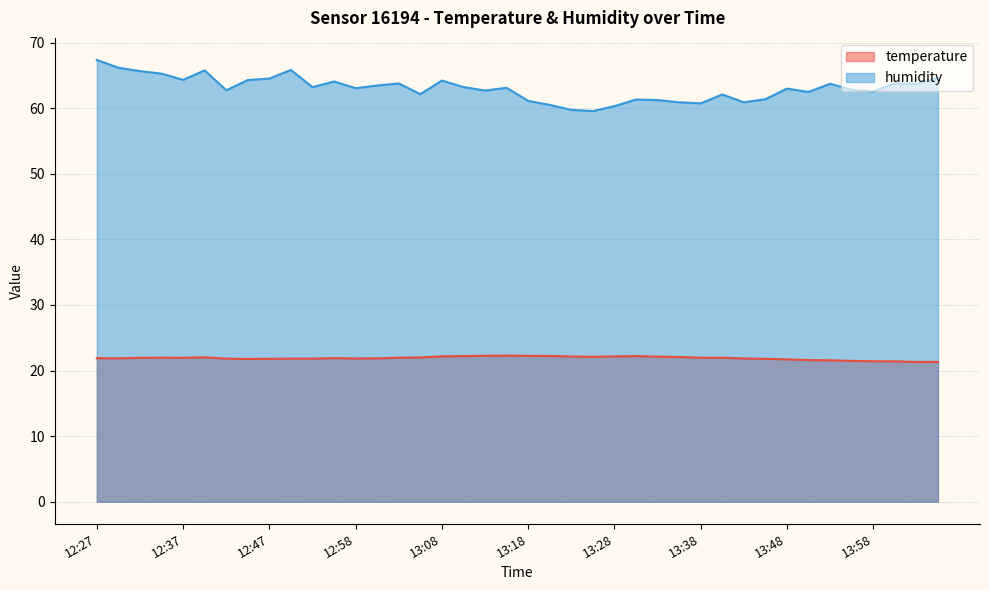

What is the minimum value shown in the chart?

21.3